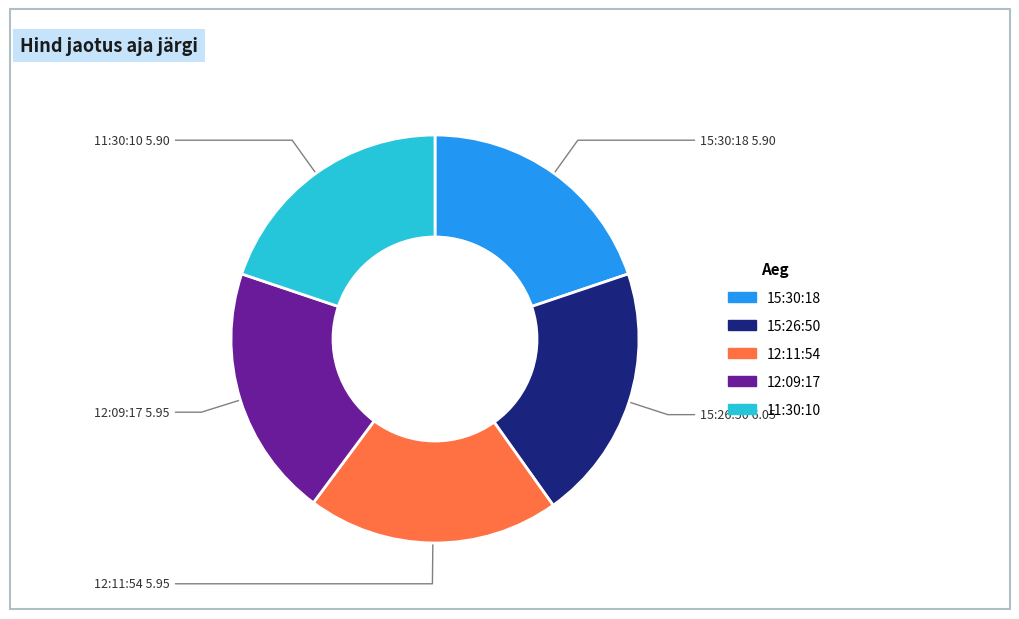

How many segments does this pie chart have?

5